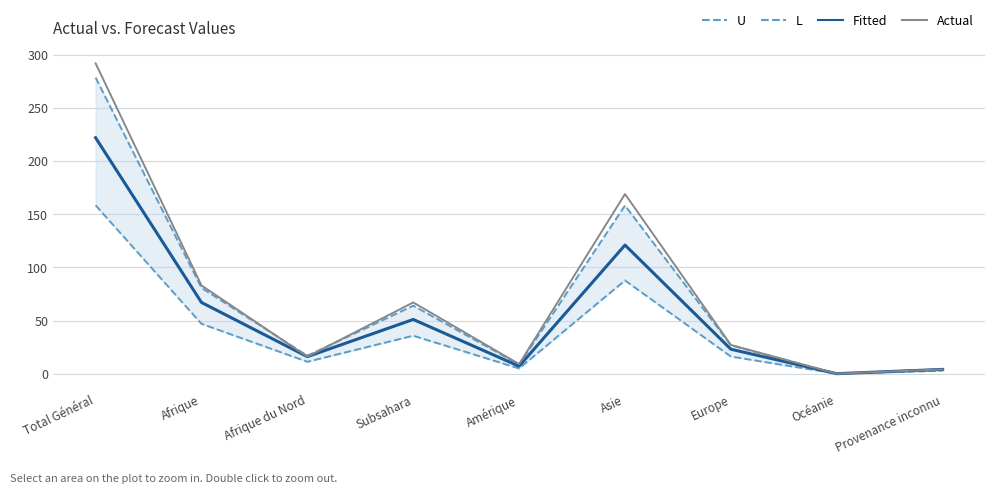

Between Asie and Subsahara, which is larger?

Asie